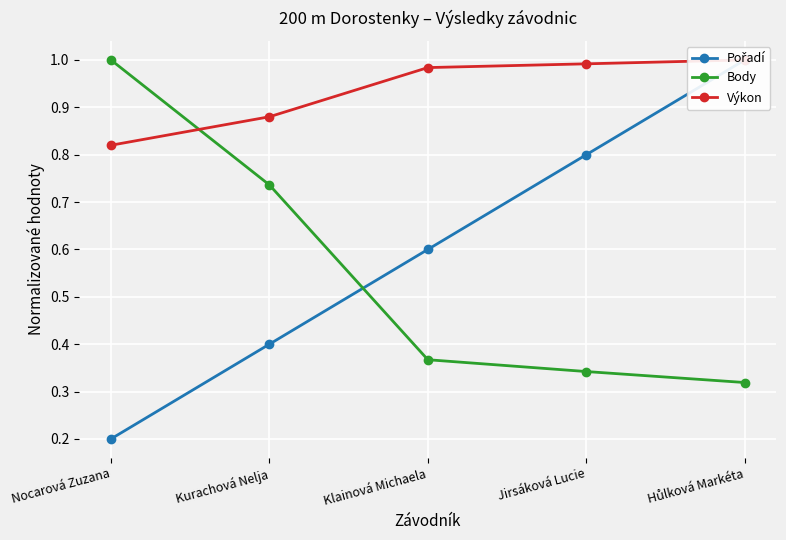

What is the label of the 2nd point from the right?

Jirsáková Lucie